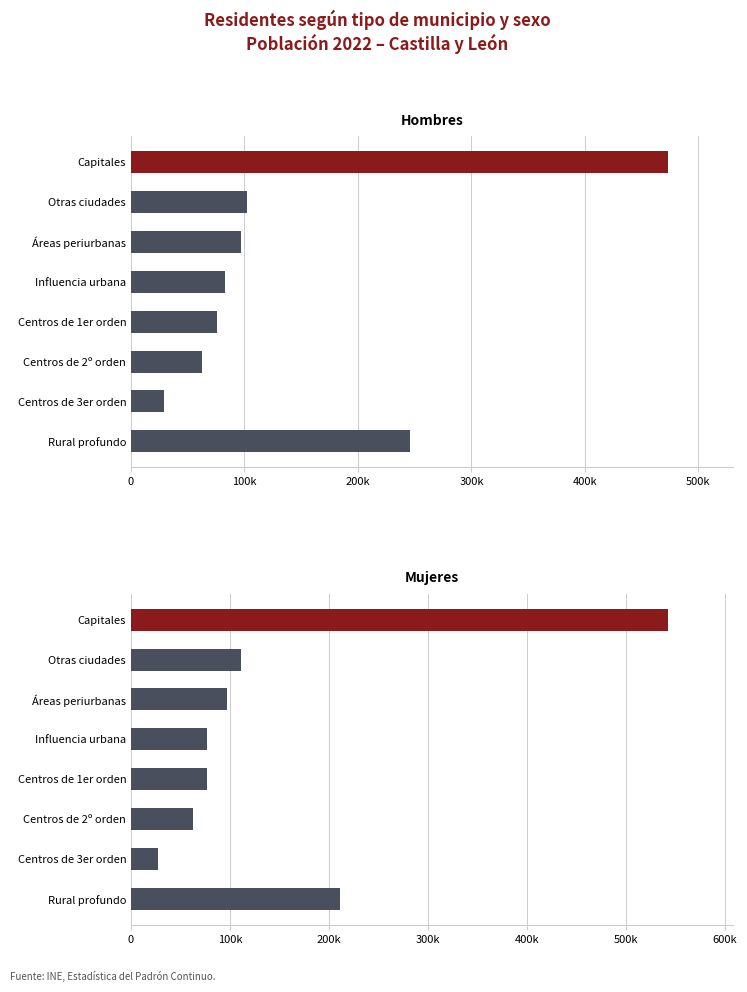

Reading left to right, list all the values displayed in this chart.

Hombres: 473438	102601	96914	82889	75565	62788	28828	245626
Mujeres: 542806	110909	97297	77149	76543	62218	27688	210797